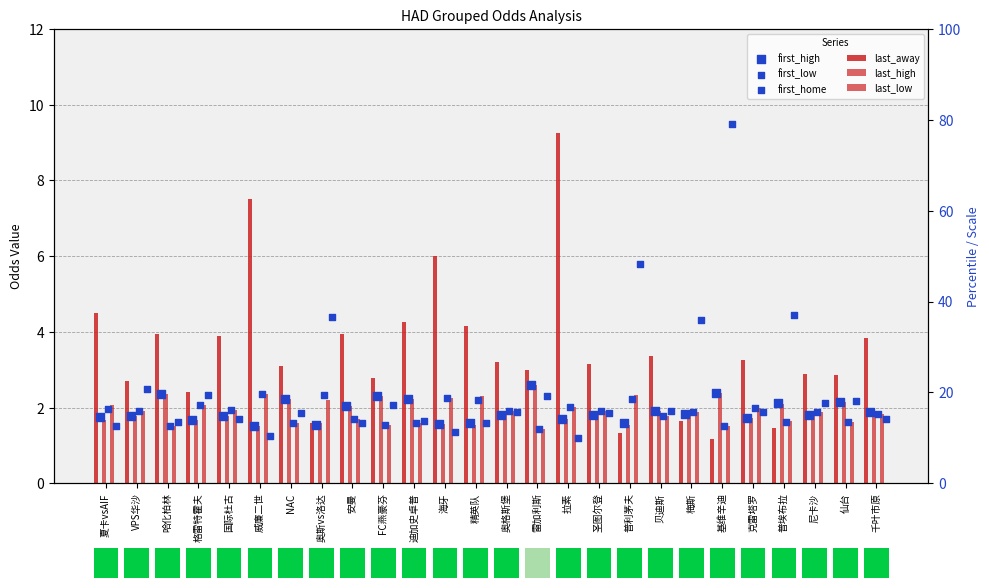

What are all the series names shown in the legend?

last_away, last_high, last_low, first_high, first_low, first_home